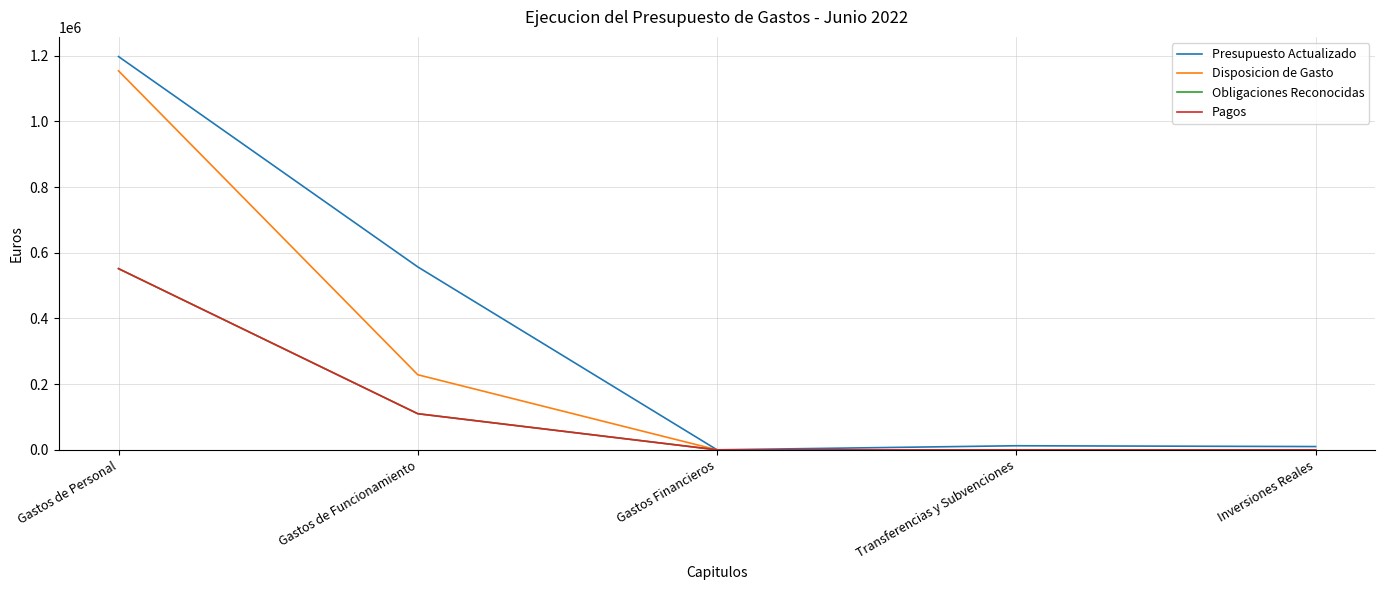

At how many categories does at least one series exceed 610441?

1